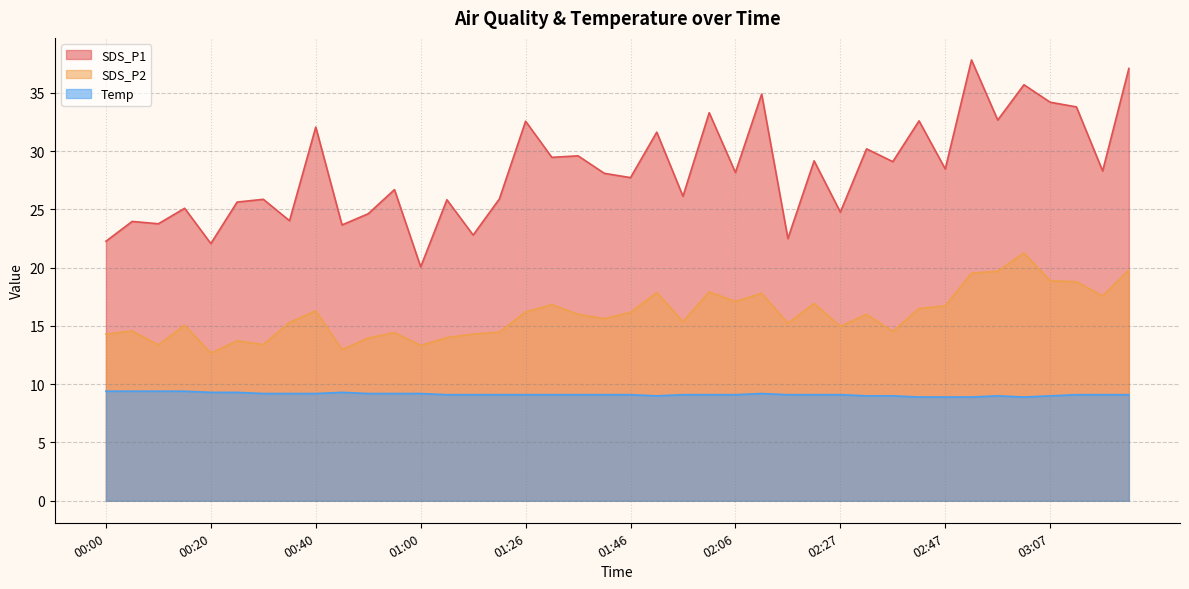

How many interior local valleys does the Temp series have?

2